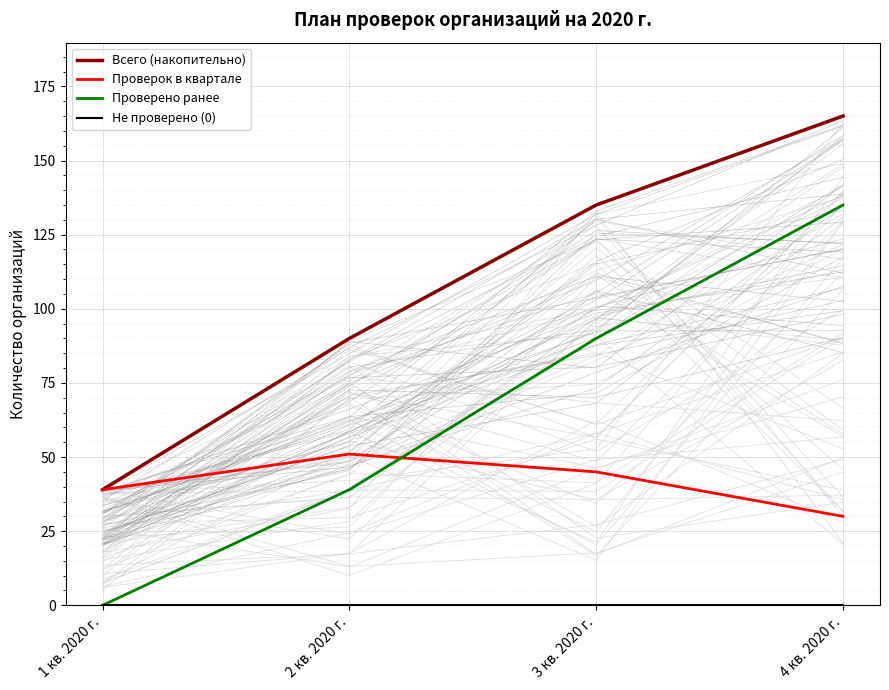

What is the label of the 2nd point from the right?

3 кв. 2020 г.